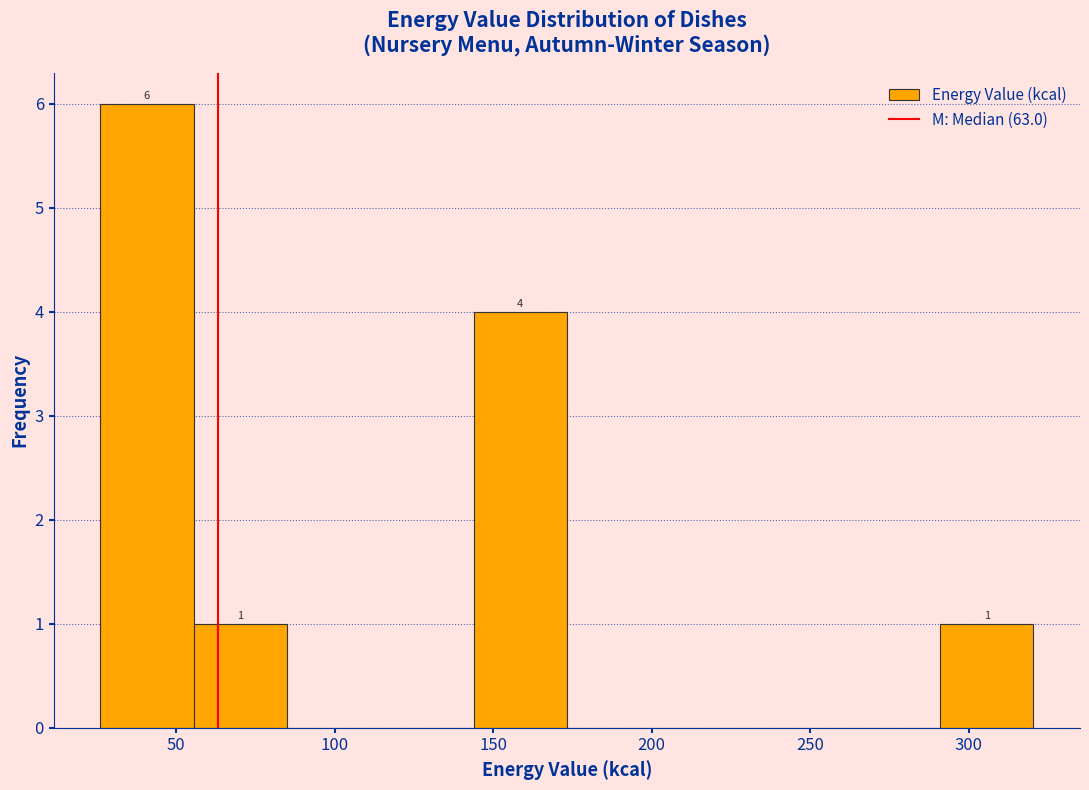

Over which range of the x-axis is the bar tallest?

25 to 55